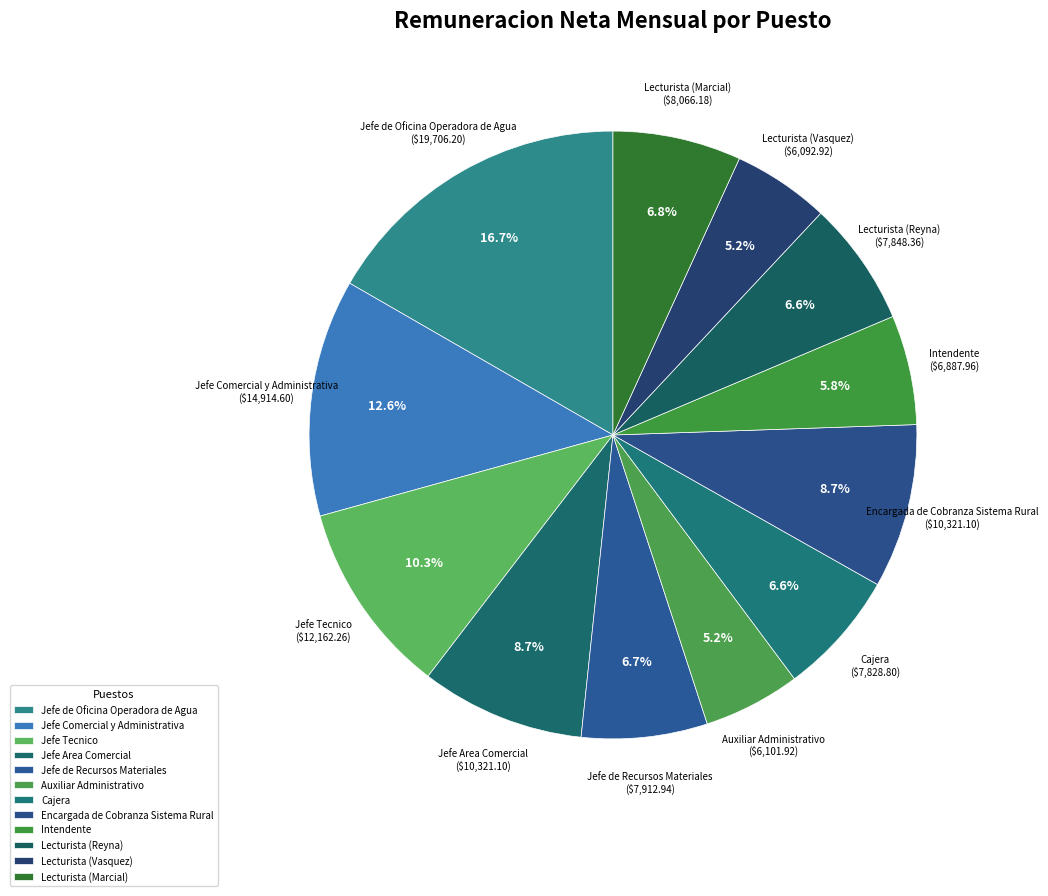

Combined, do Jefe Comercial y Administrativa and Jefe de Recursos Materiales account for over 50%?

No